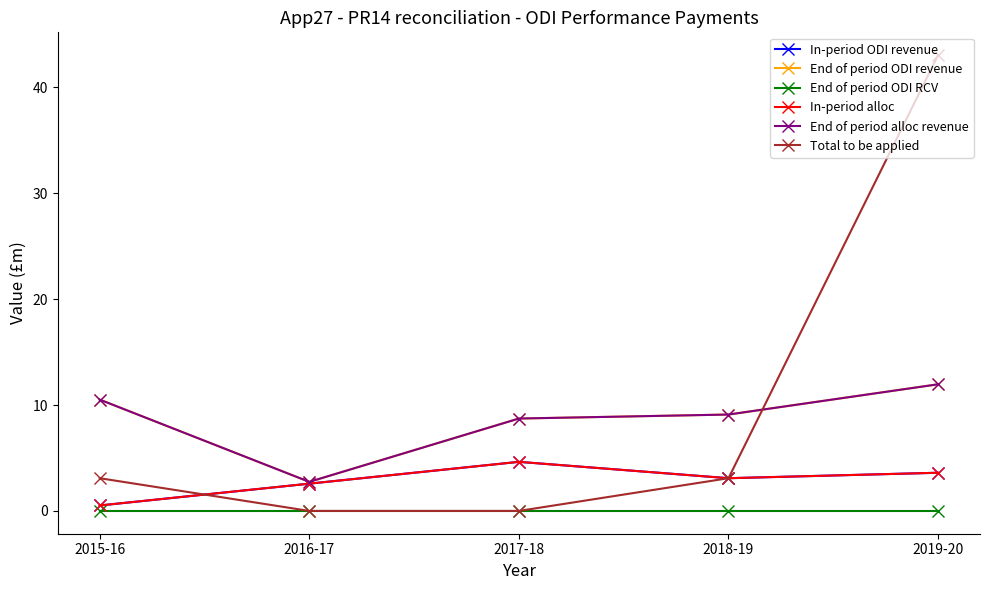

True or false: In-period alloc has a value of 0.3 at 2015-16.

False